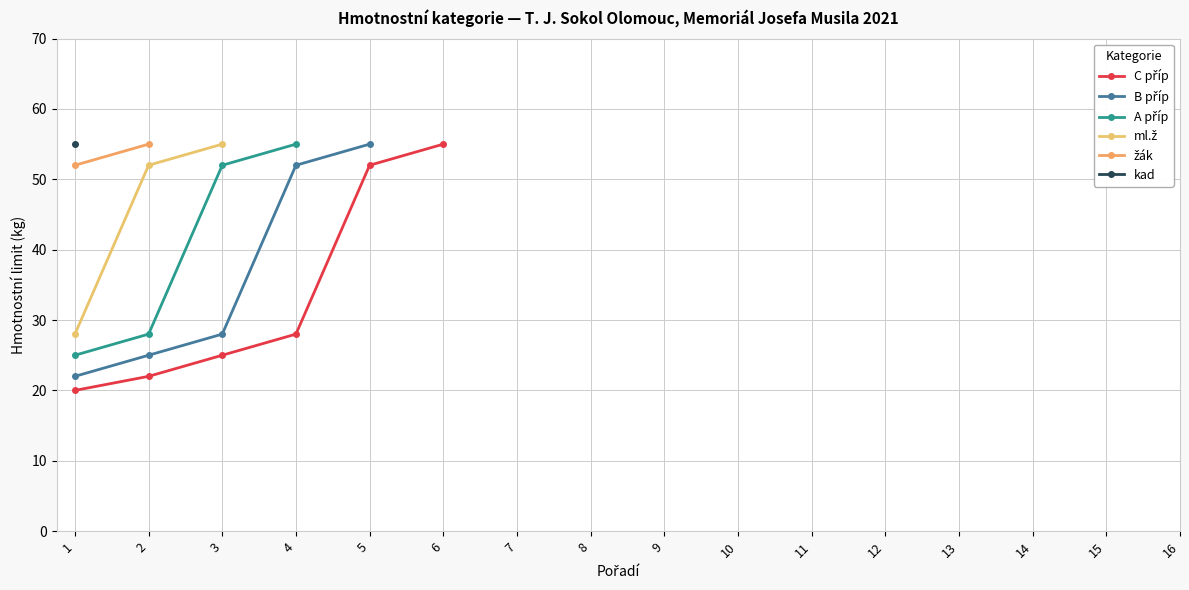

How many values in C příp are above zero?

6